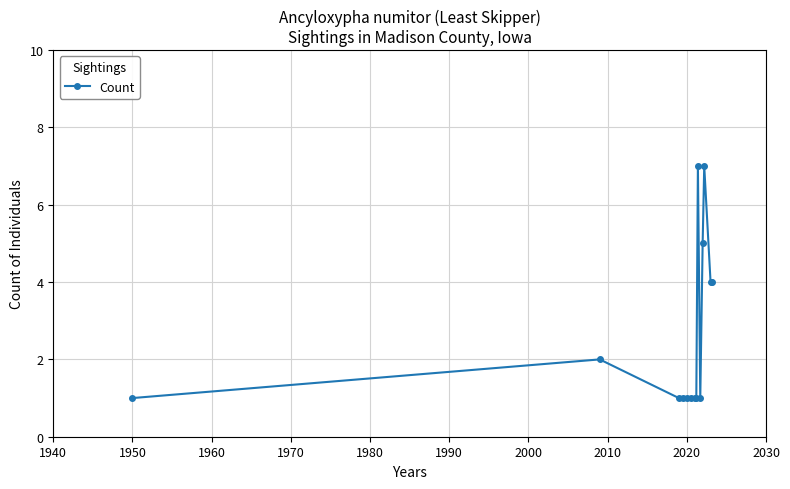

What is the greatest value displayed?

7